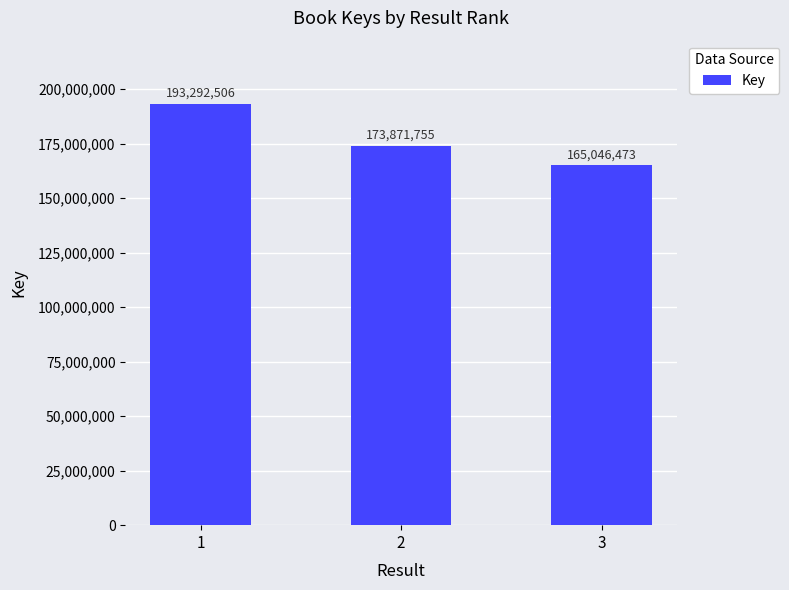

What is the change in value from 2 to 3?

-8825282